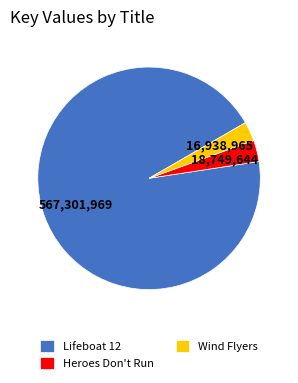

Is the sum of Wind Flyers and Heroes Don't Run greater than half?

No